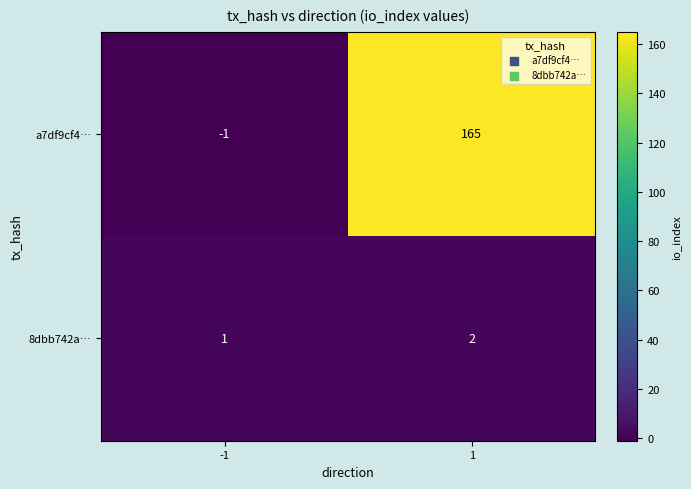

What is the sum of the 8dbb742a… values at -1 and 1?

3